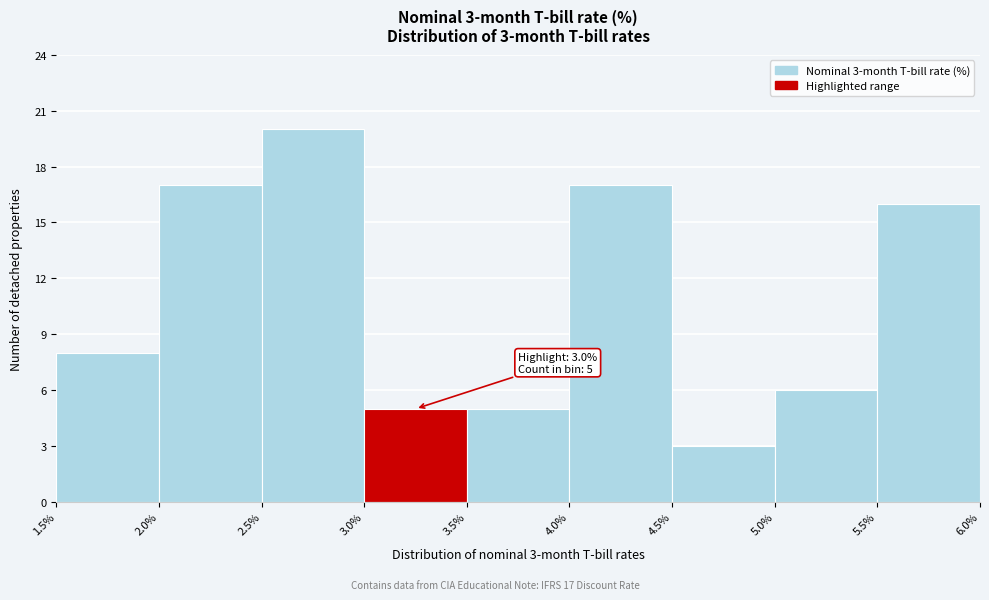

Over which range of the x-axis is the bar tallest?

2.5% to 3.0%